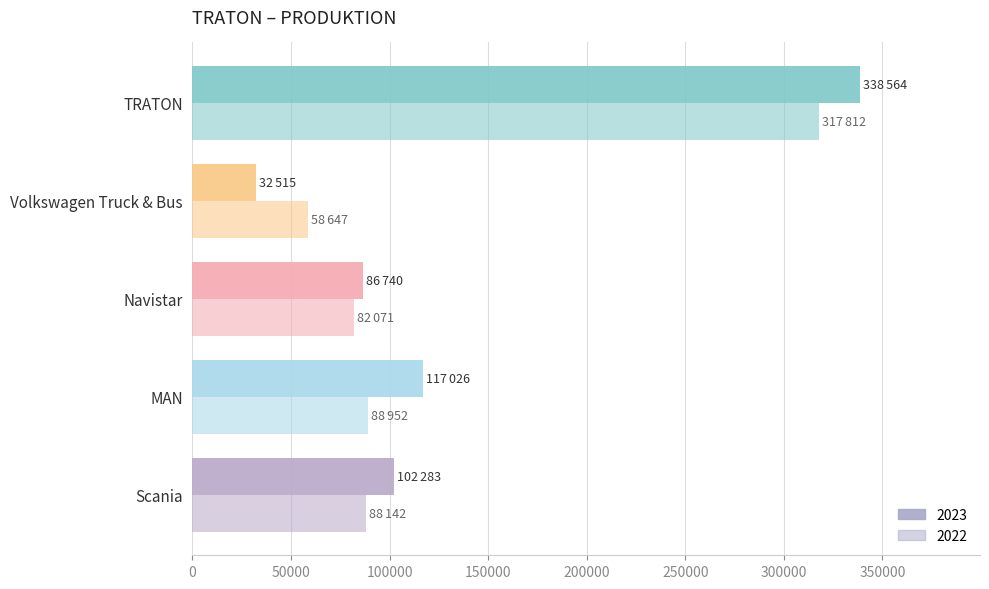

What is the difference between the maximum and minimum values in the 2023 series?

306049